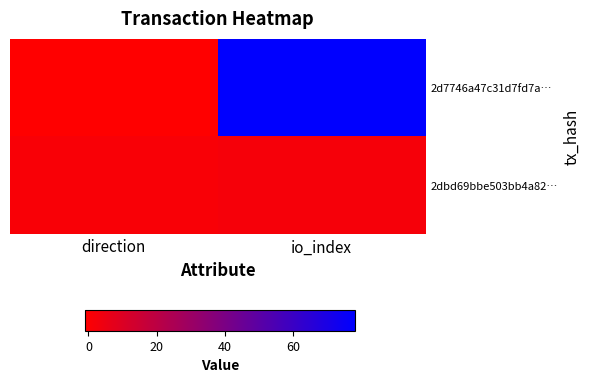

Rank the series at io_index from highest to lowest value.

2d7746a47c31d7fd7a…, 2dbd69bbe503bb4a82…